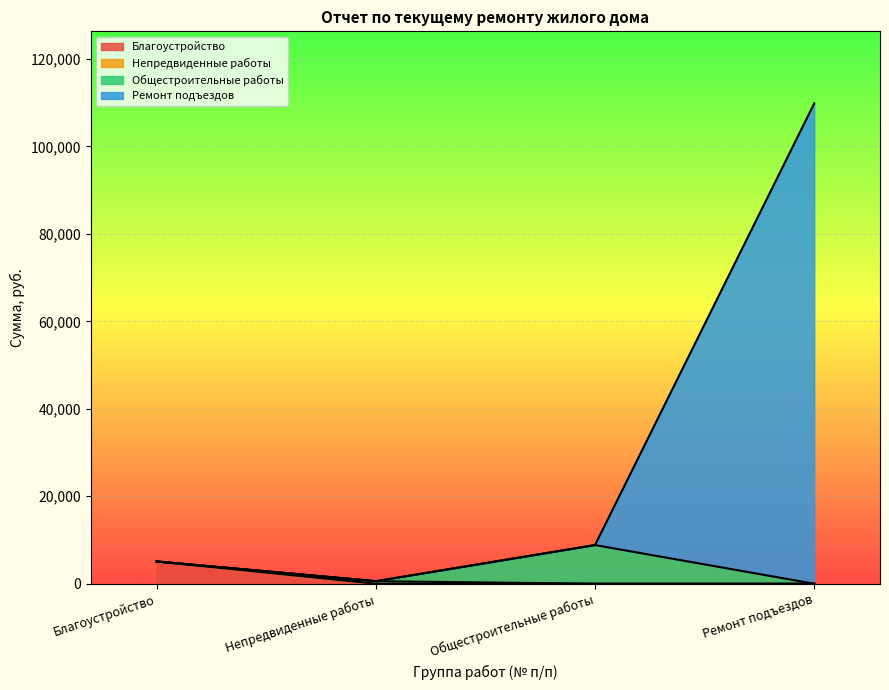

True or false: Благоустройство and Ремонт подъездов cross at least once.

False